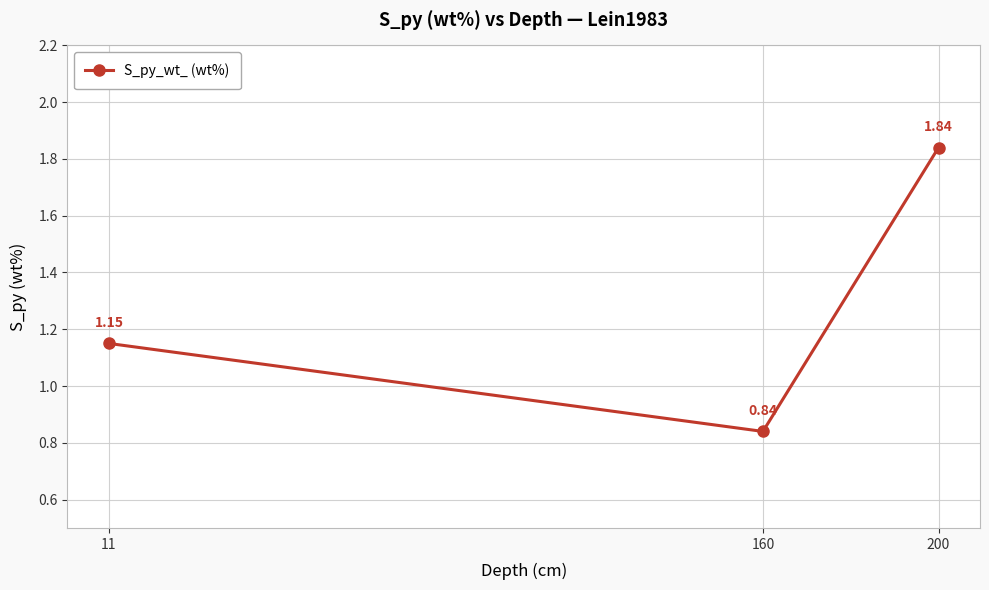

How many distinct data groups are displayed?

1